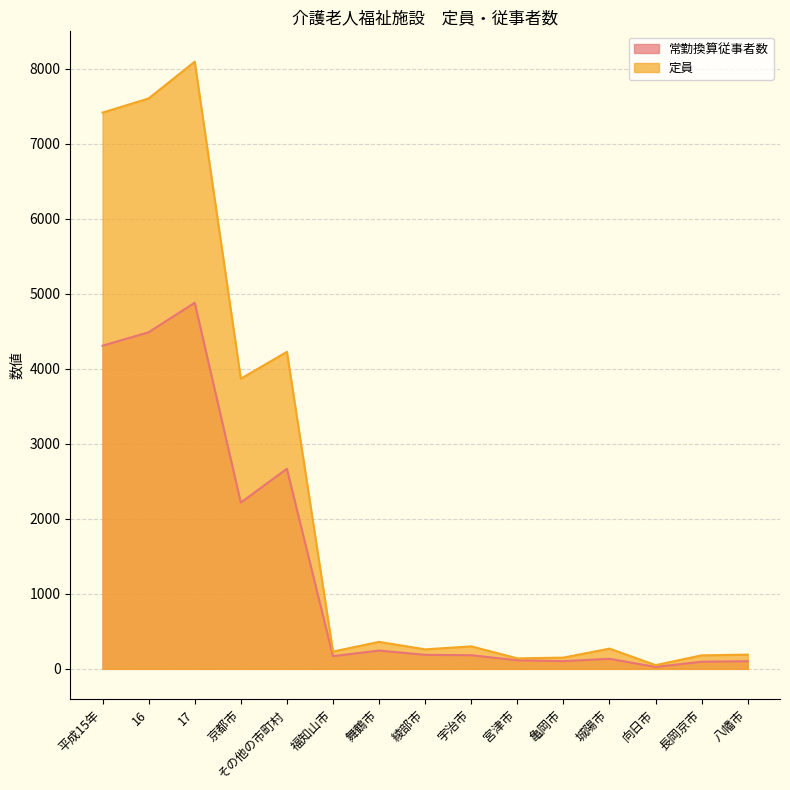

Is the value of 常勤換算従事者数 at 亀岡市 greater than the value of 定員 at 福知山市?

No